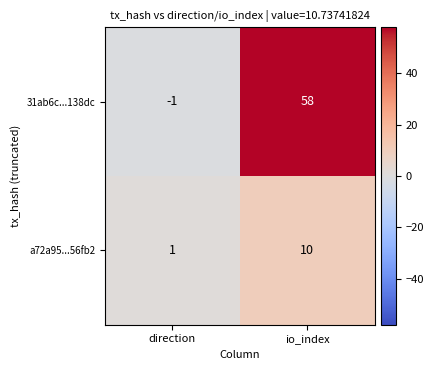

What is the difference between the highest and lowest values at direction?

2